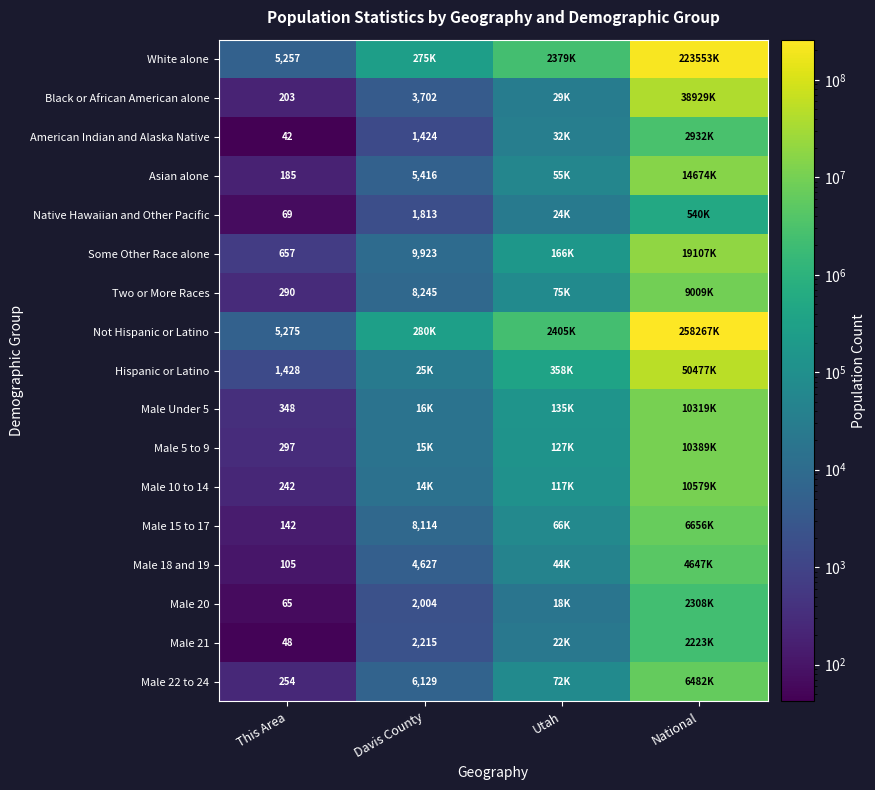

Rank the series at This Area from highest to lowest value.

Not Hispanic or Latino, White alone, Hispanic or Latino, Some Other Race alone, Male Under 5, Male 5 to 9, Two or More Races, Male 22 to 24, Male 10 to 14, Black or African American alone, Asian alone, Male 15 to 17, Male 18 and 19, Native Hawaiian and Other Pacific, Male 20, Male 21, American Indian and Alaska Native